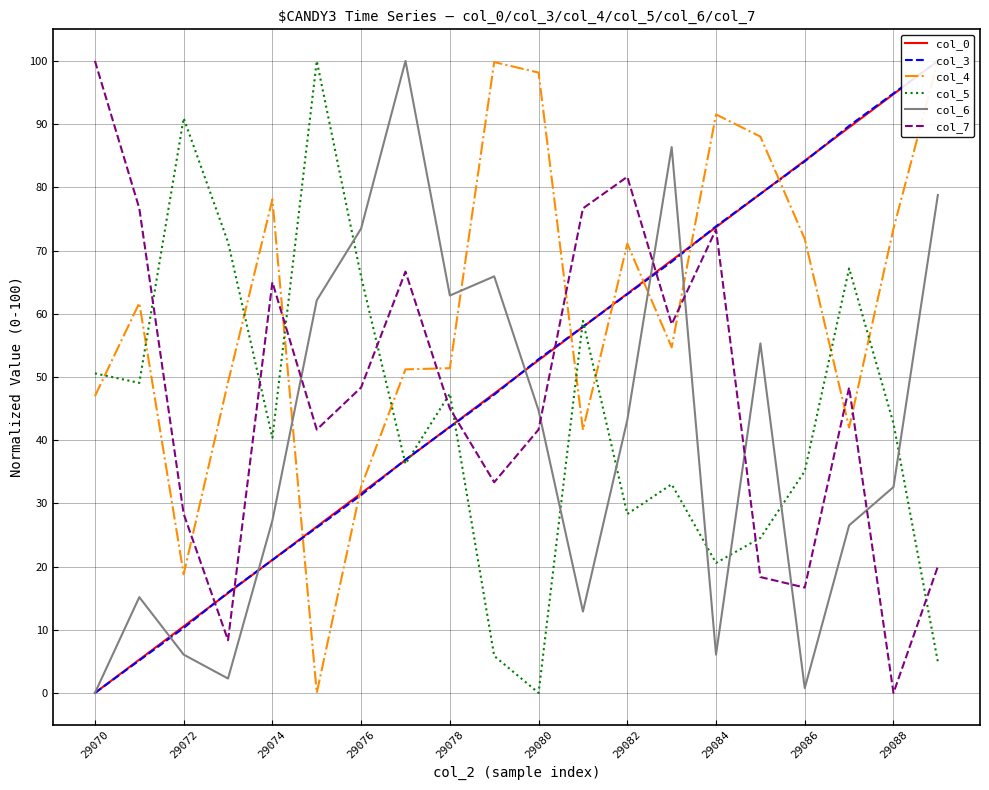

How many times do col_3 and col_7 cross each other?

5